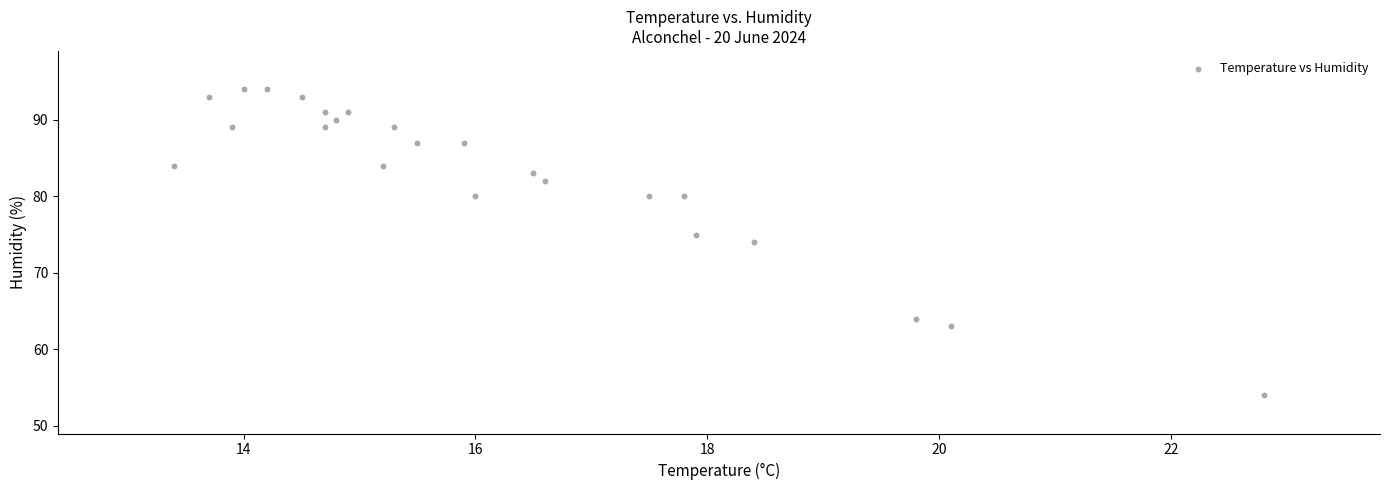

What is the range of Y values (max minus min)?

40